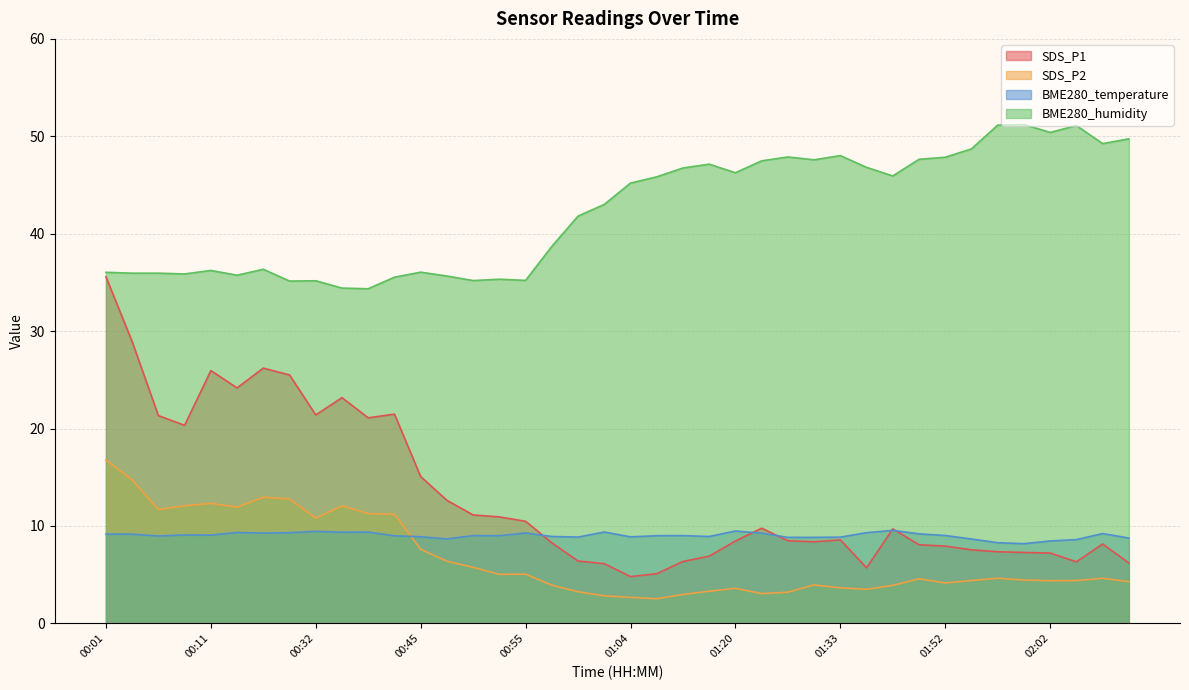

At which category is the sum across all series the highest?

00:01